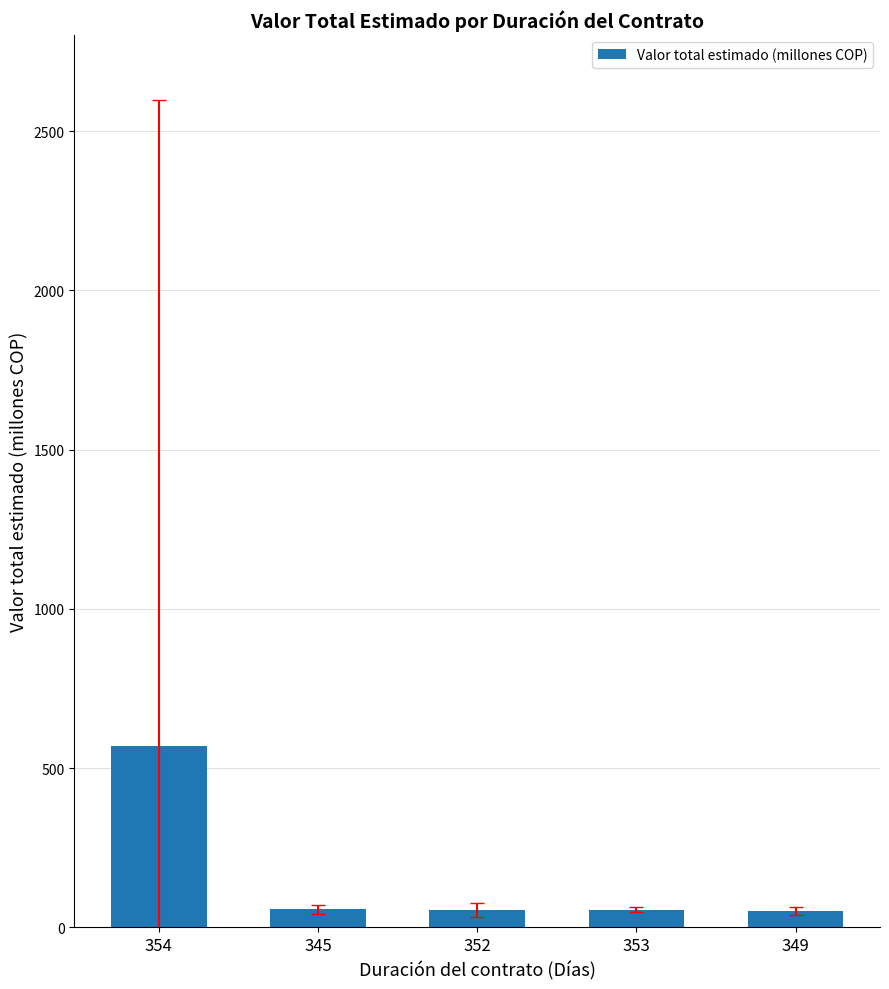

What is the sum of all values?

787.4